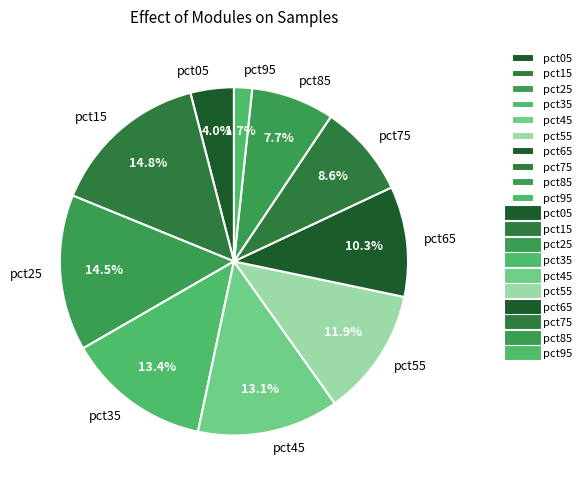

What is the total percentage of pct25 and pct75?

23.1%